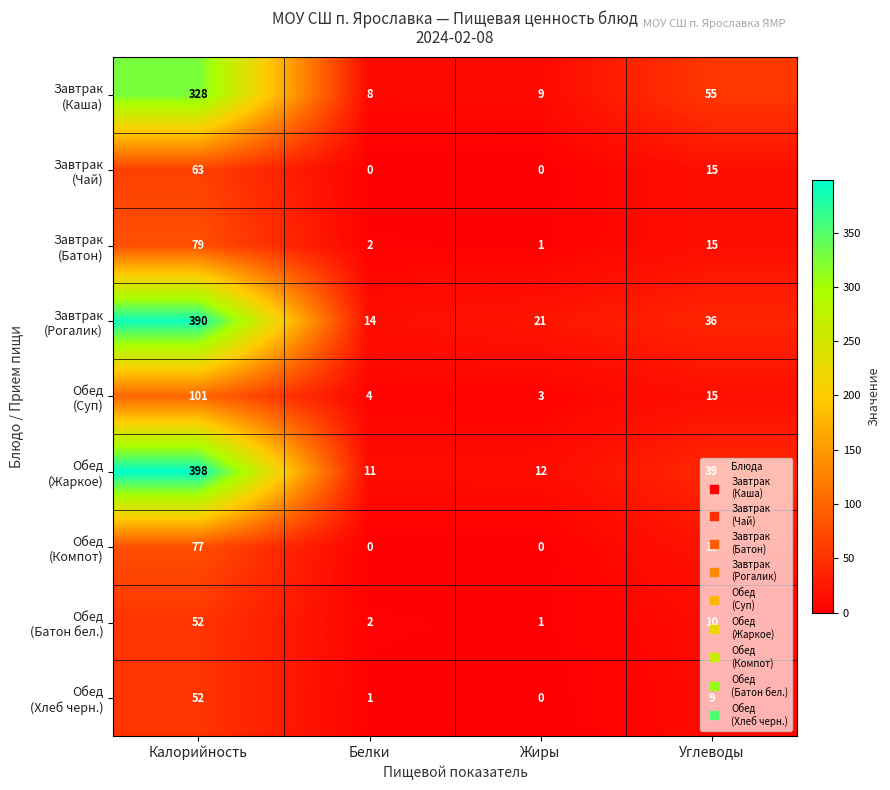

At which category is the sum across all series the highest?

Калорийность